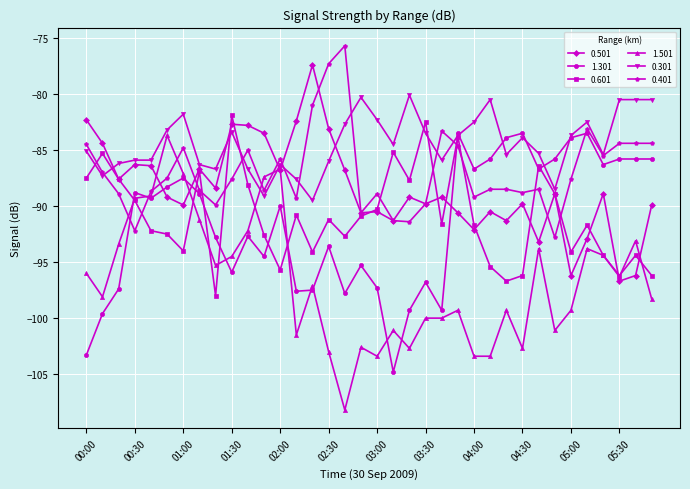

What is the maximum value shown in the chart?

-75.7